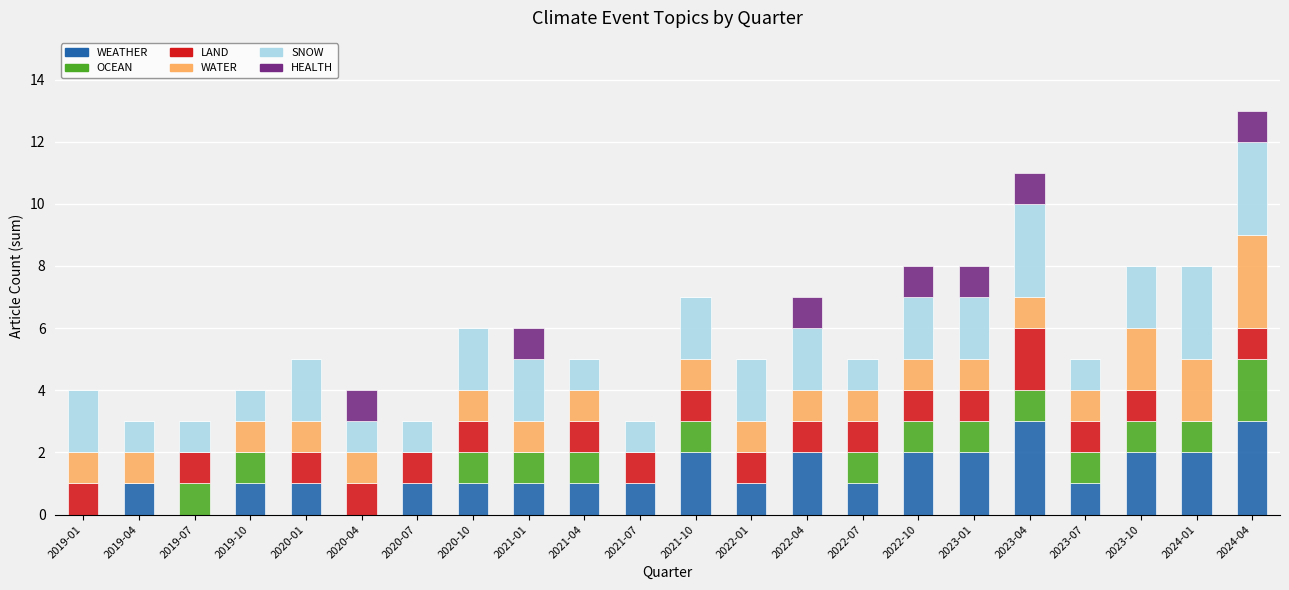

At which category is the sum across all series the highest?

2024-04